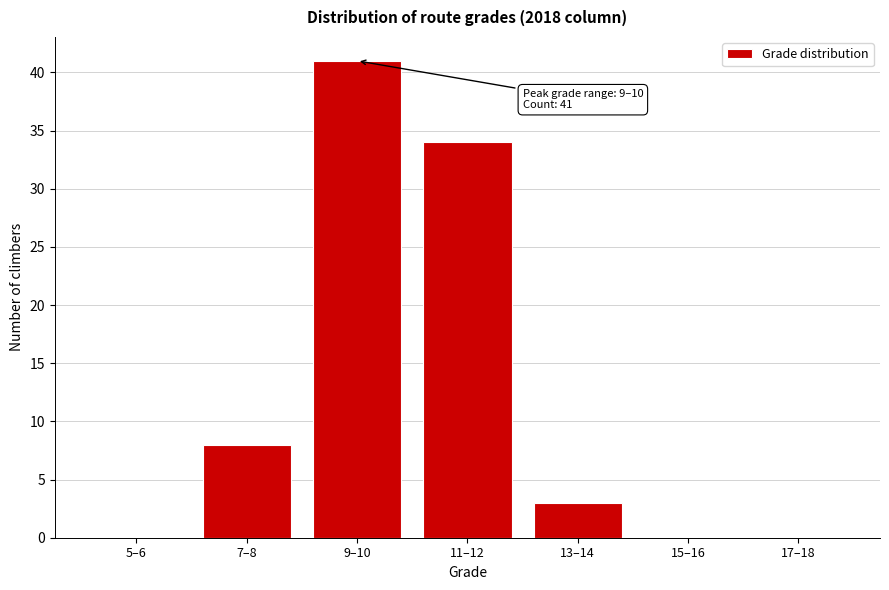

Reading right to left, list all the values displayed in this chart.

17–18=0	15–16=0	13–14=3	11–12=34	9–10=41	7–8=8	5–6=0